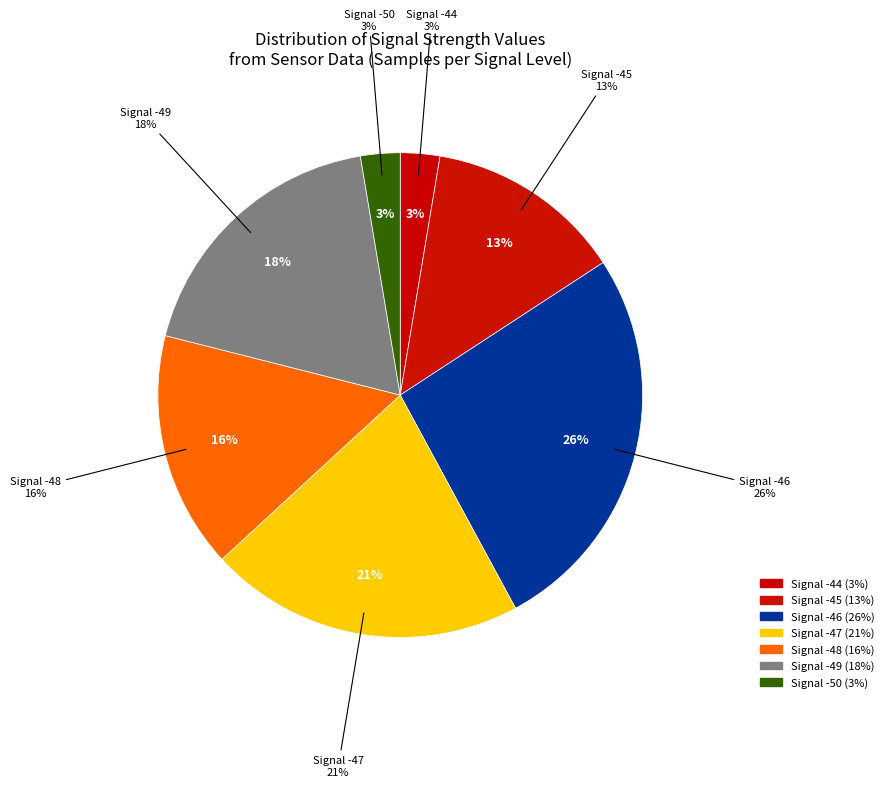

Does any single category account for the majority?

No